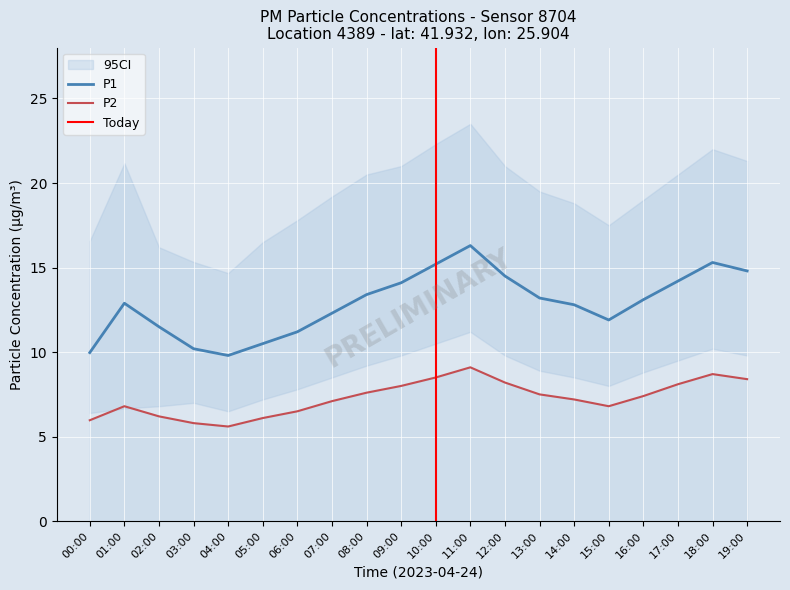

Which series changed the most between 11:00 and 19:00?

P1